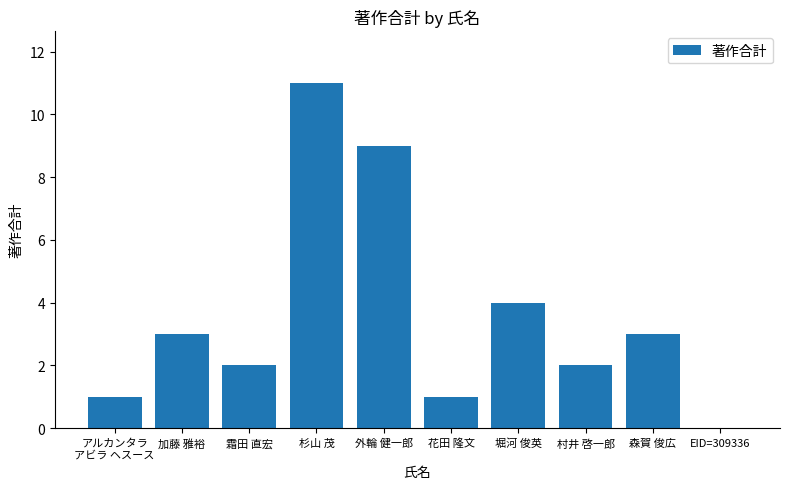

What is the difference between the values at 花田 隆文 and 杉山 茂?

10